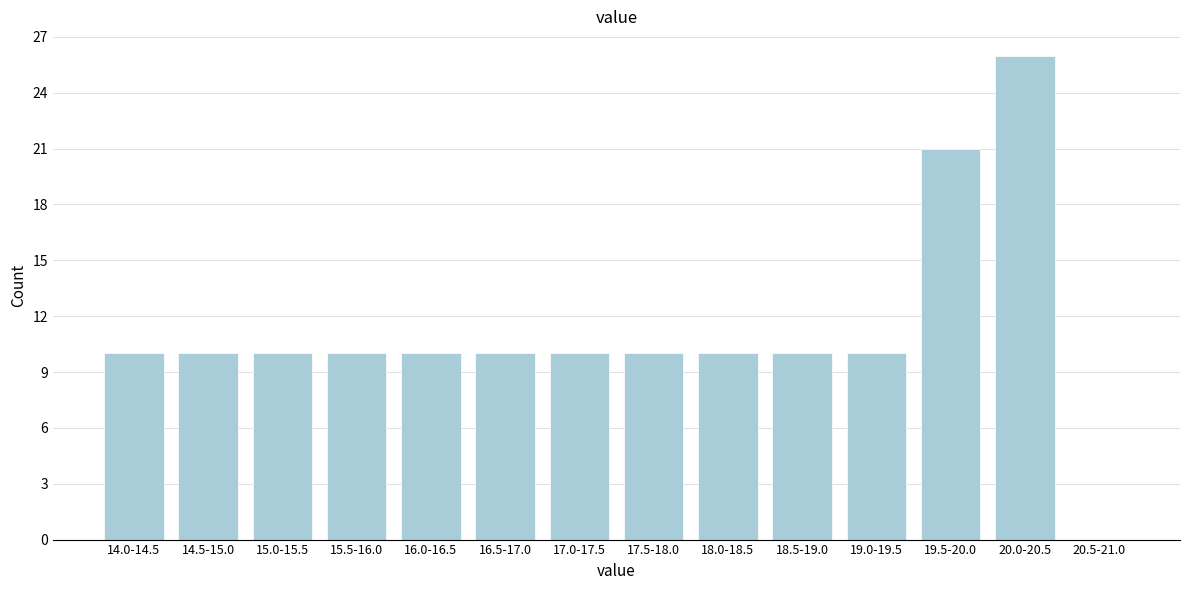

Reading right to left, what are all the values shown in this chart?

20.5-21.0=0	20.0-20.5=26	19.5-20.0=21	19.0-19.5=10	18.5-19.0=10	18.0-18.5=10	17.5-18.0=10	17.0-17.5=10	16.5-17.0=10	16.0-16.5=10	15.5-16.0=10	15.0-15.5=10	14.5-15.0=10	14.0-14.5=10